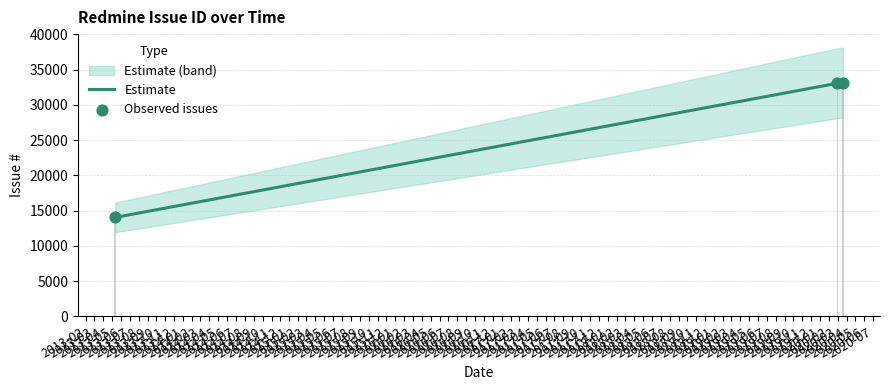

Between 2020-03-19 and 2020-02-29, which is larger?

2020-03-19